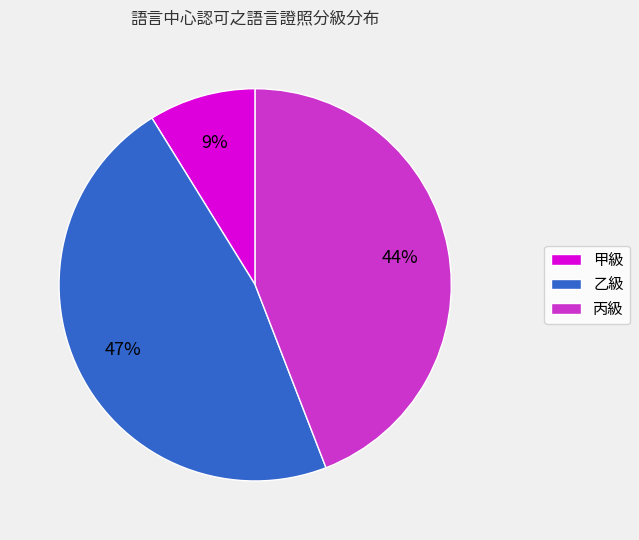

What is the ratio of the value at 乙級 to the value at 丙級?

1.1